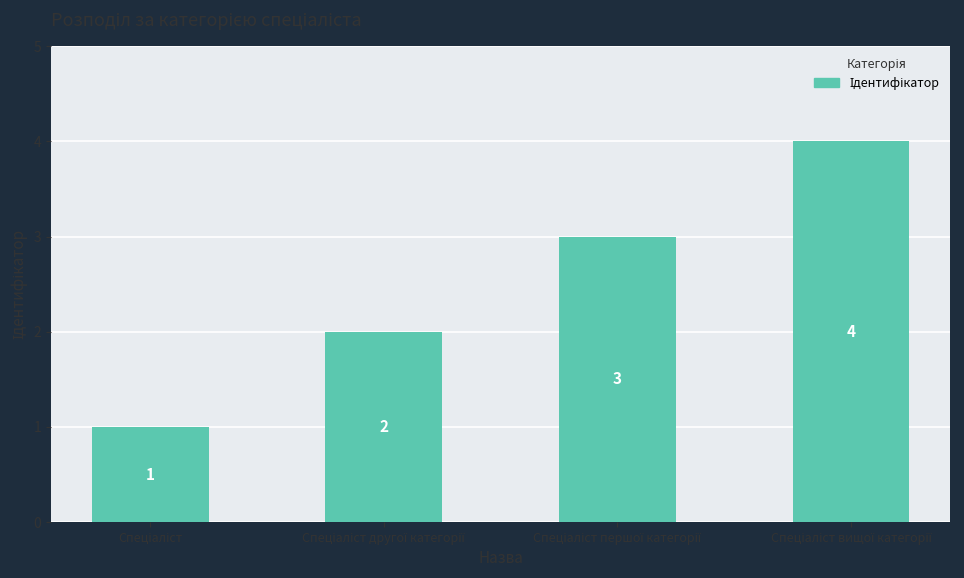

Count the number of data series in this chart.

1